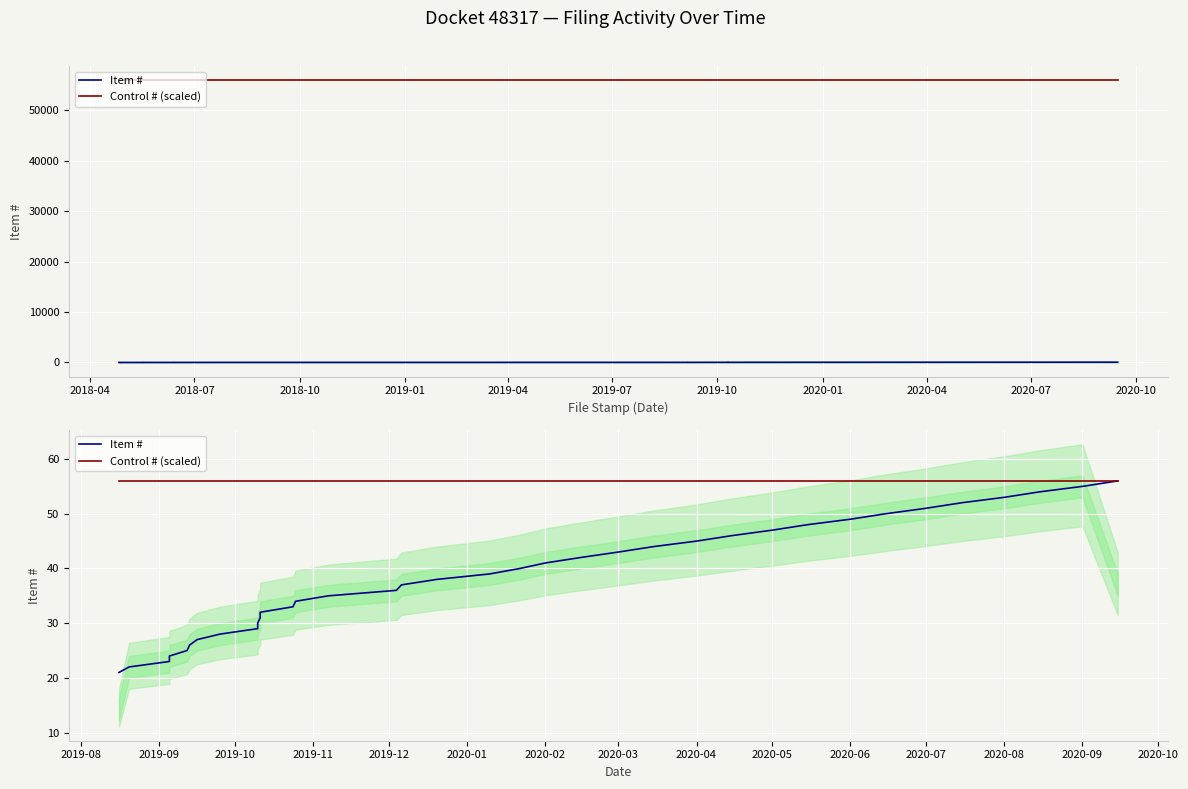

True or false: Control # (scaled) and Item # cross at least once.

False